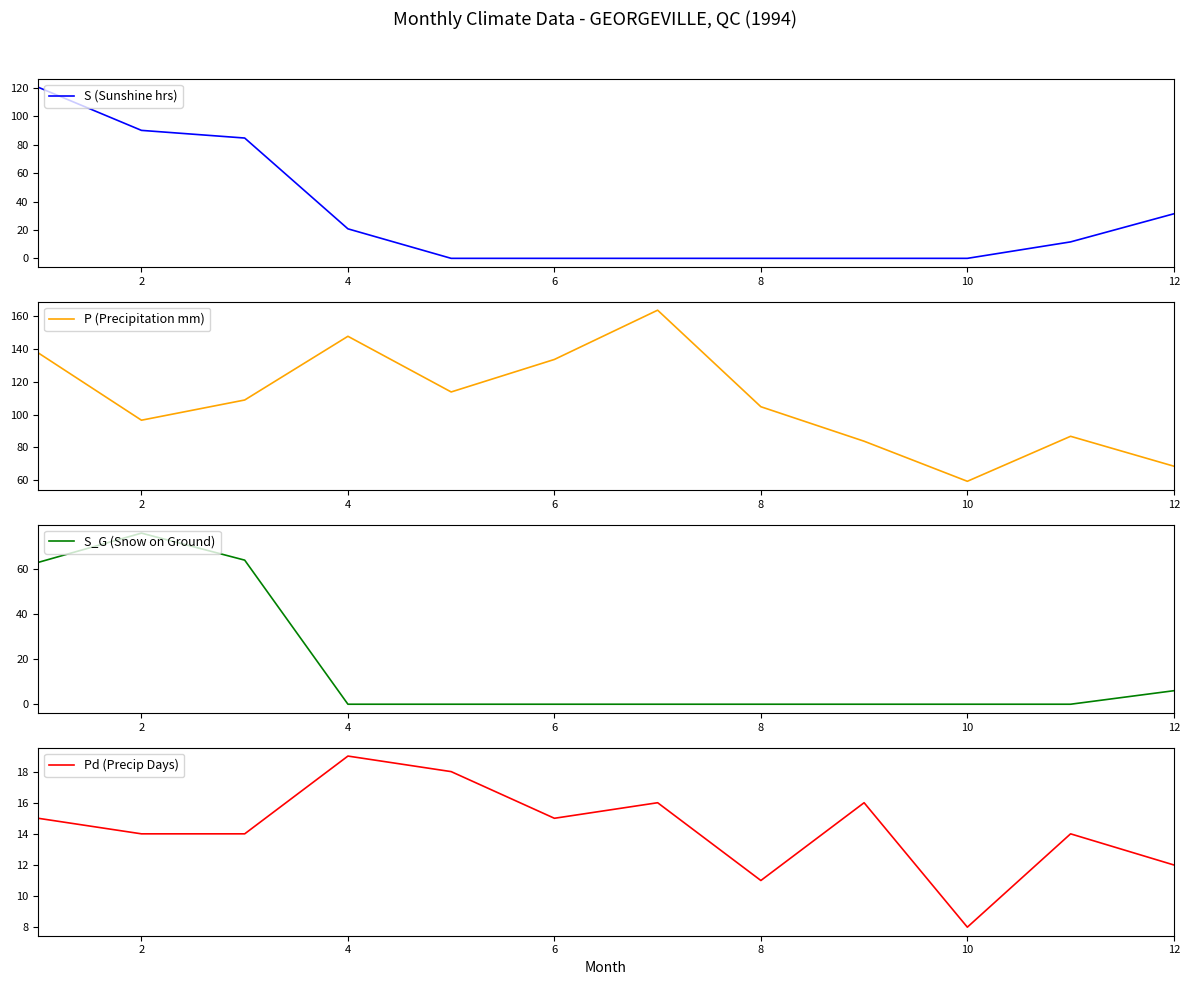

What is the sum of all P (Precipitation mm) values?

1305.2